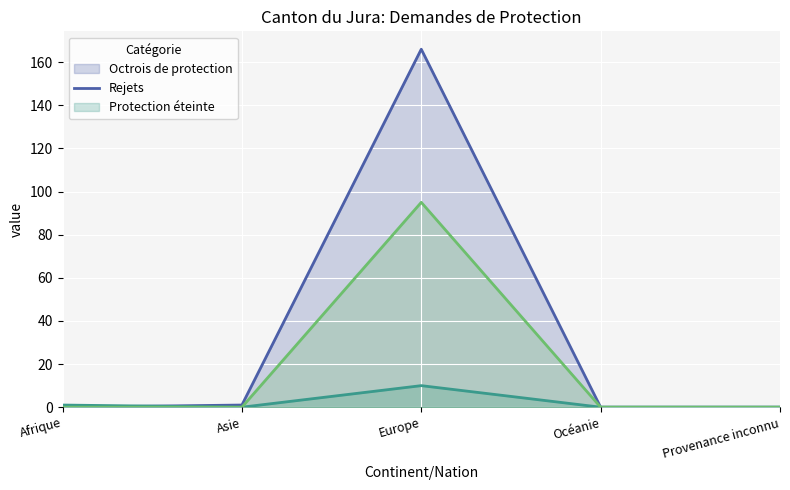

True or false: Rejets has more than 1 interior local peaks.

False